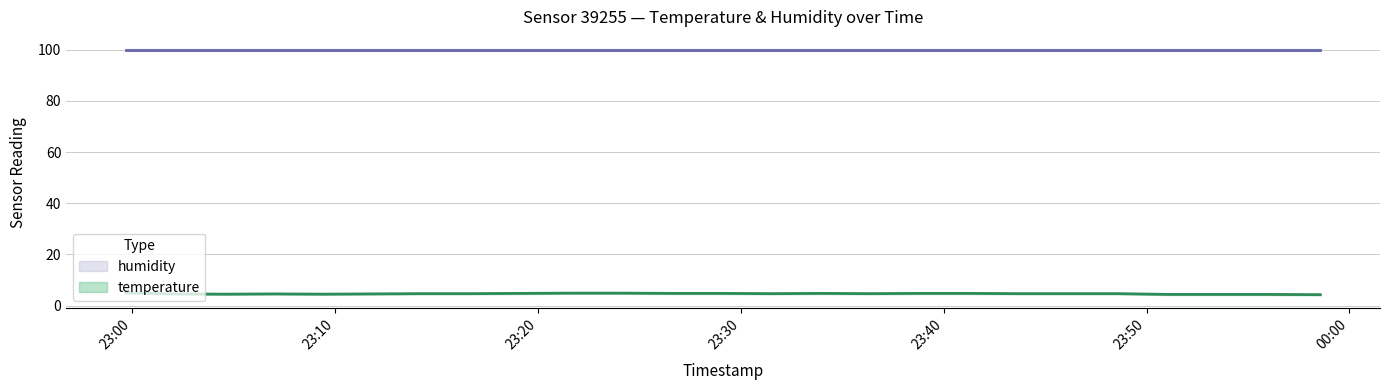

Rank the categories by value from highest to lowest.

2022-11-20T22:59:41, 2022-11-20T23:21:37, 2022-11-20T23:24:04, 2022-11-20T23:19:09, 2022-11-20T23:26:36, 2022-11-20T23:29:02, 2022-11-20T23:33:56, 2022-11-20T23:38:47, 2022-11-20T23:41:13, 2022-11-20T23:14:15, 2022-11-20T23:16:41, 2022-11-20T23:31:30, 2022-11-20T23:36:22, 2022-11-20T23:43:39, 2022-11-20T23:46:05, 2022-11-20T23:48:36, 2022-11-20T23:02:07, 2022-11-20T23:06:58, 2022-11-20T23:11:49, 2022-11-20T23:04:33, 2022-11-20T23:09:24, 2022-11-20T23:51:03, 2022-11-20T23:53:30, 2022-11-20T23:56:00, 2022-11-20T23:58:34